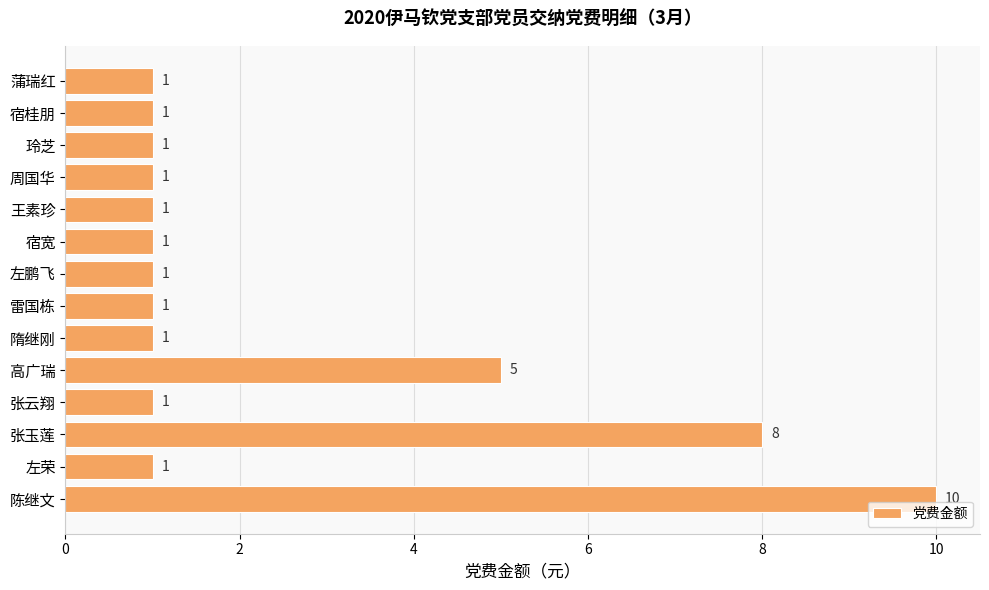

True or false: the data shows 1 at 蒲瑞红.

True